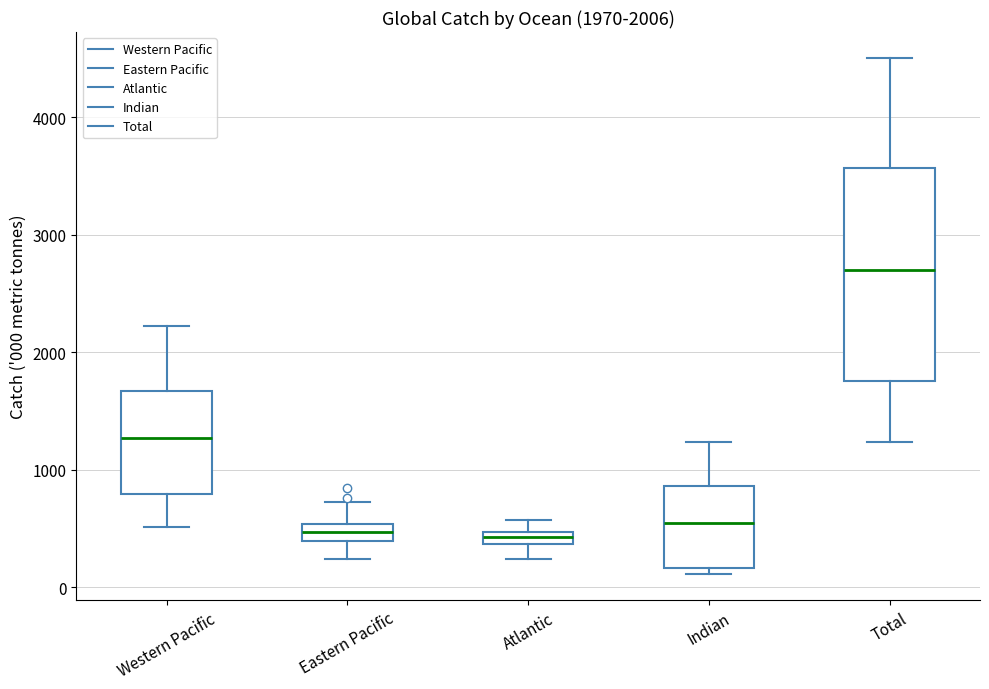

Which box is the tallest, from its lower edge to its upper edge?

Total